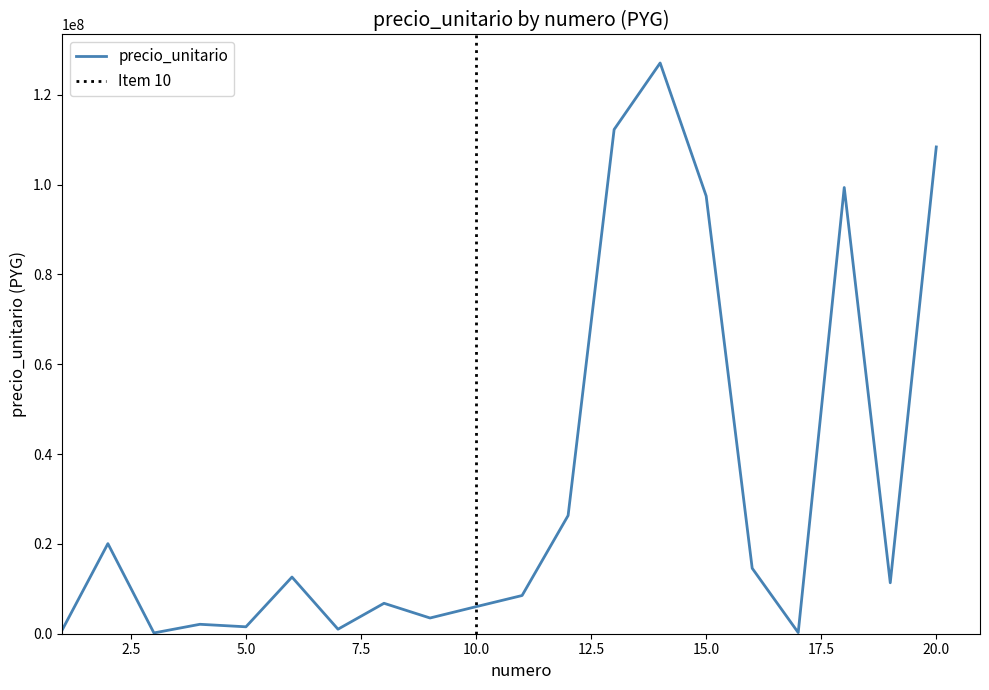

At which category does the data reach its first local peak?

2